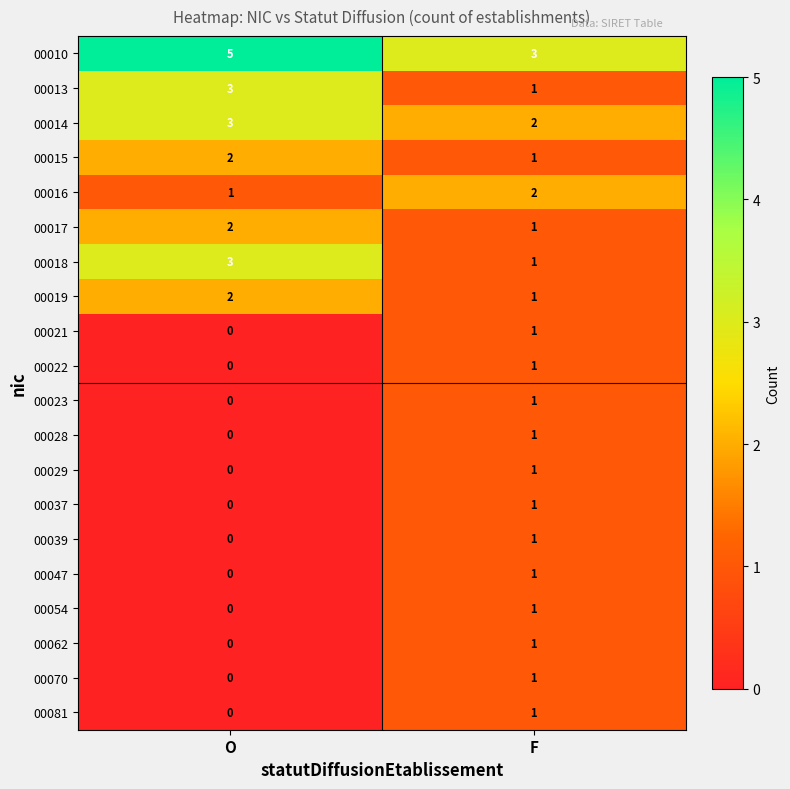

Where is 00037 nearest to the value 0?

O